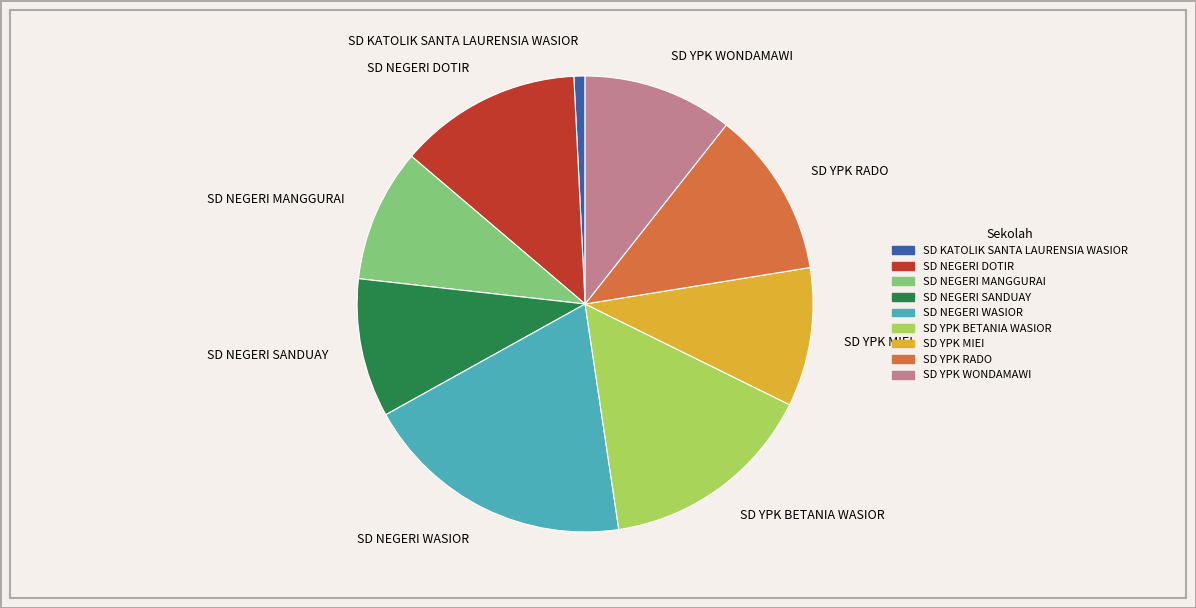

Do SD NEGERI DOTIR and SD NEGERI SANDUAY together represent more than half of the pie?

No